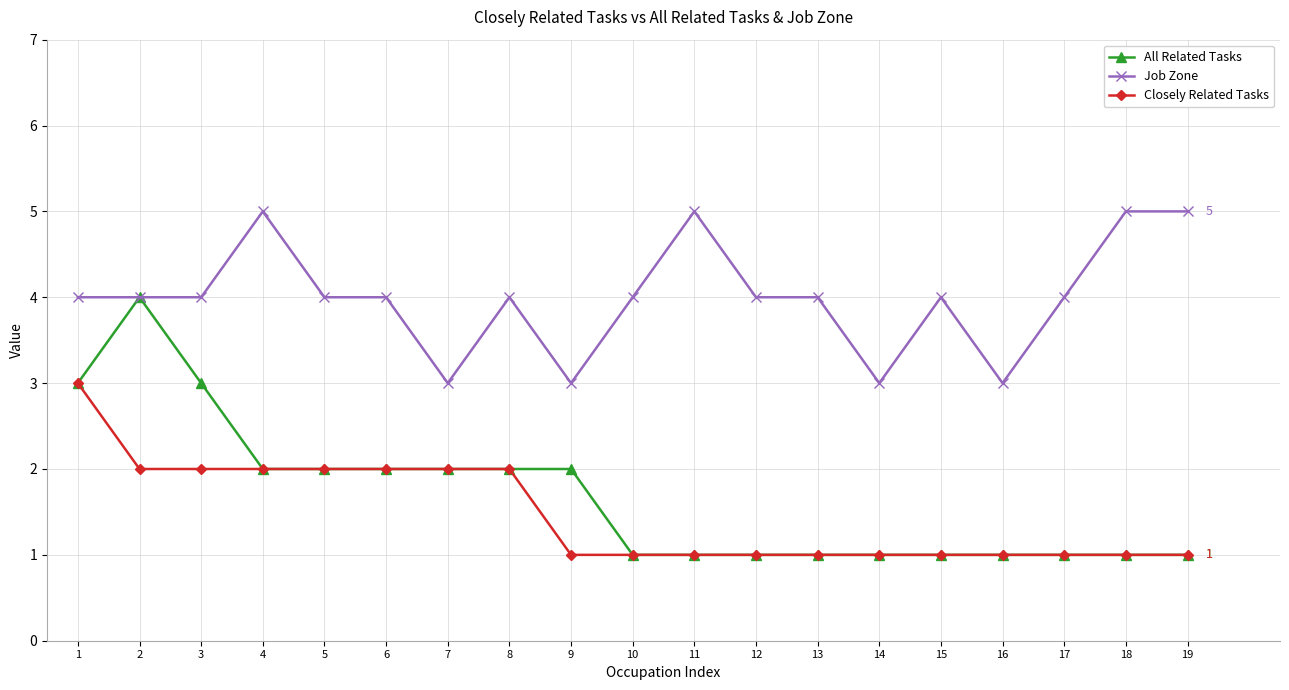

What is the value of the Job Zone point at the 7th from the left?

3